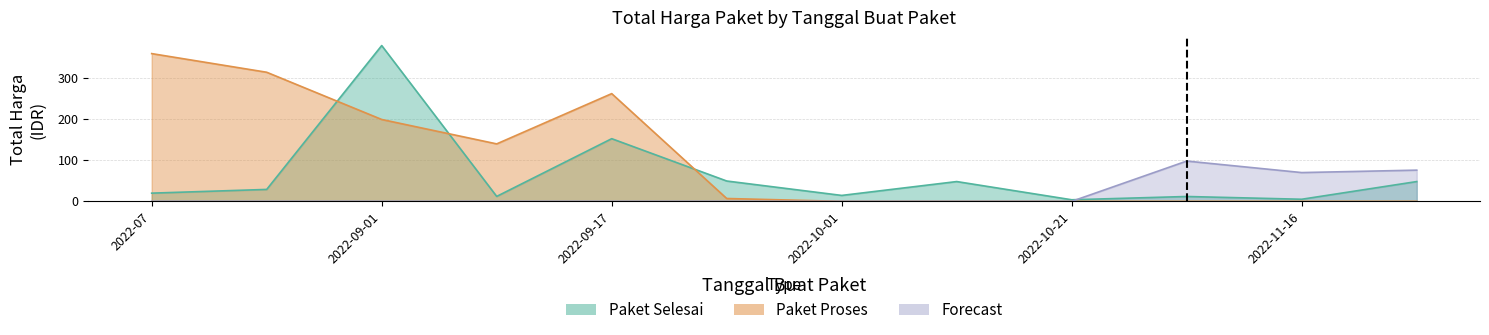

What is the difference between the maximum and minimum values in the Paket Selesai series?

375.2